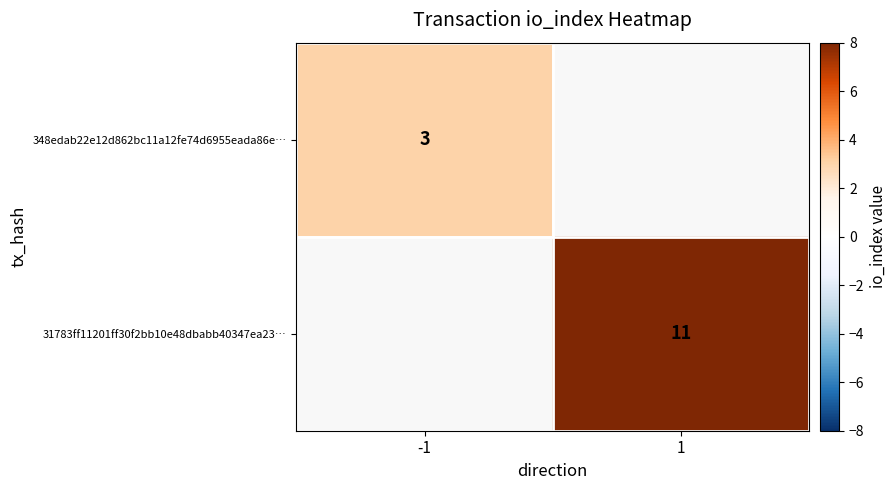

The 31783ff11201ff30f2bb10e48dbabb40347ea23… series shows 20 at 1. True or false?

False